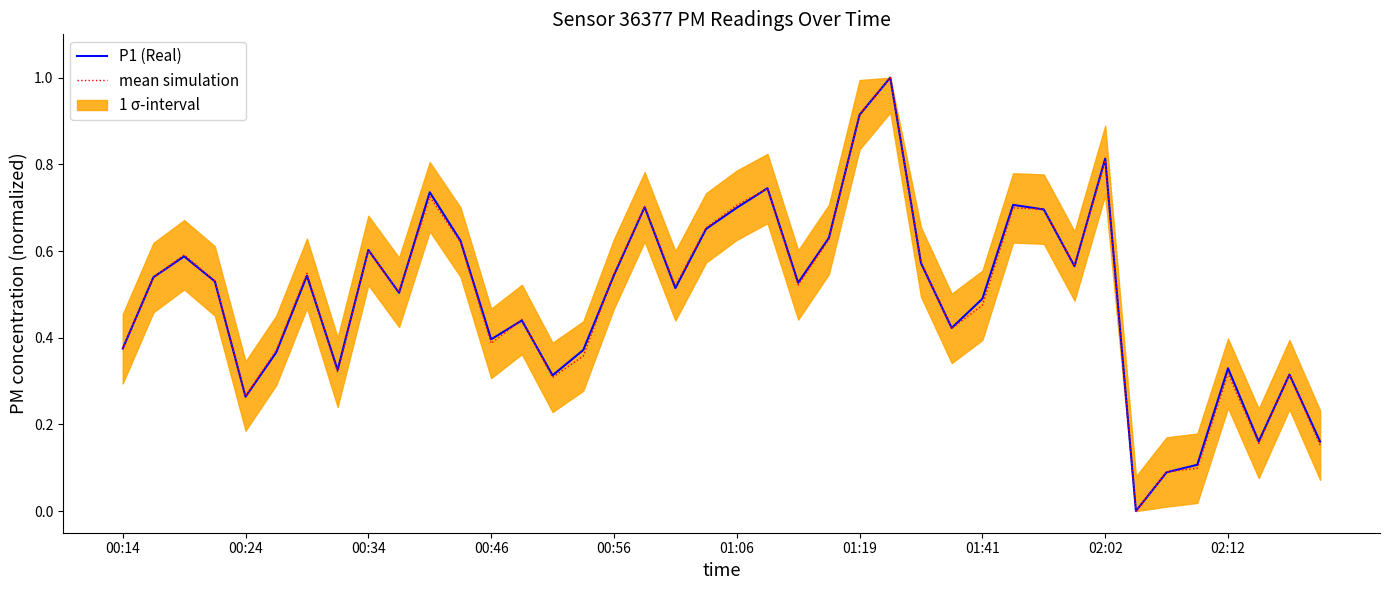

What is the label of the 22nd point from the left?

21